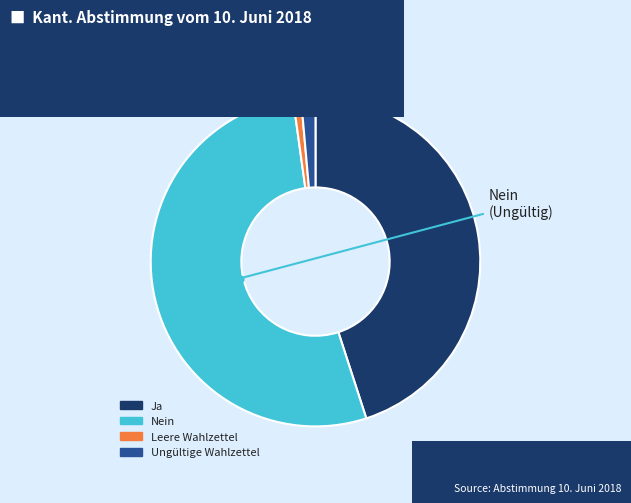

Do Nein and Leere Wahlzettel together represent more than half of the pie?

Yes